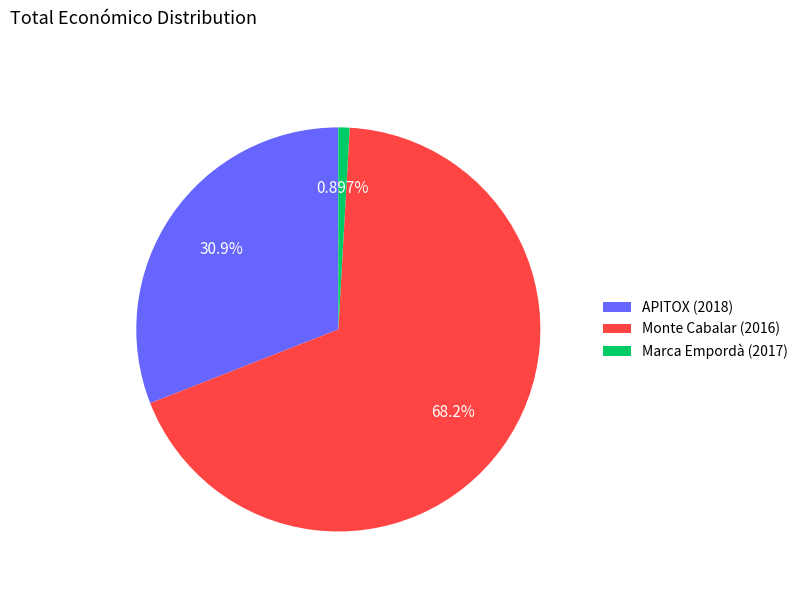

Rank the categories by value from lowest to highest.

Marca Empordà (2017), APITOX (2018), Monte Cabalar (2016)